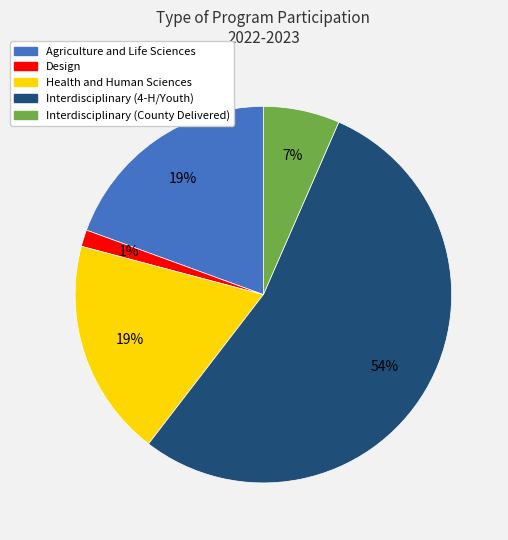

To the nearest percent, what is the difference between the Health and Human Sciences and Interdisciplinary (4-H/Youth) slice percentages?

35%